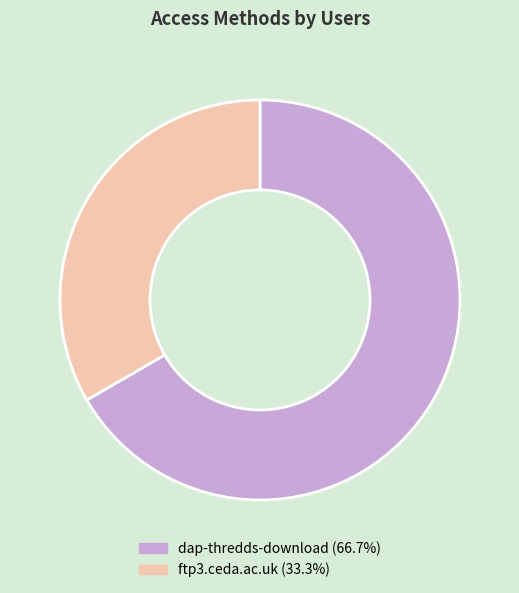

Between dap-thredds-download and ftp3.ceda.ac.uk, which is larger?

dap-thredds-download